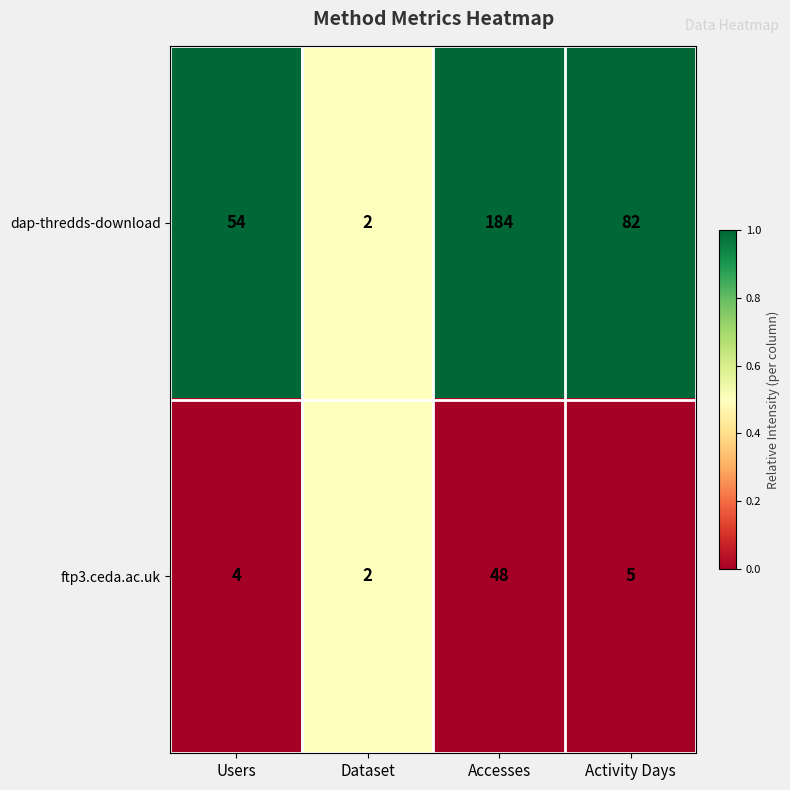

Rank the series by their maximum value, from highest to lowest.

dap-thredds-download, ftp3.ceda.ac.uk